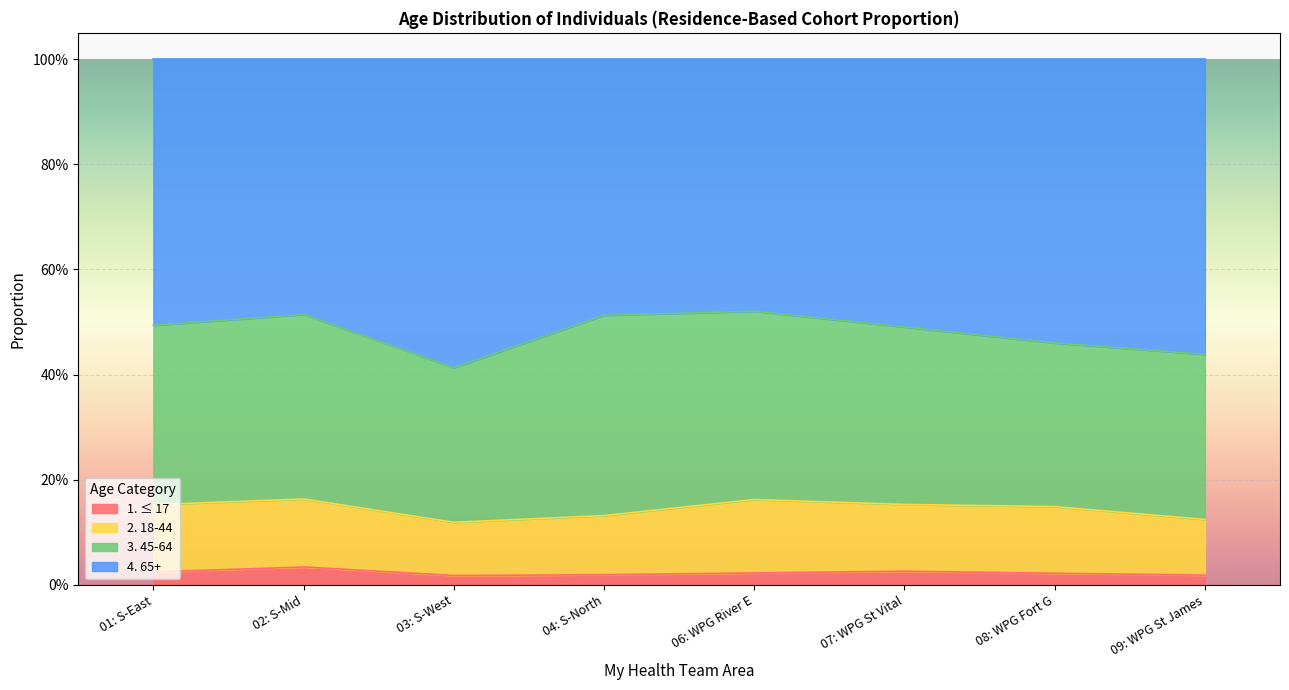

Does the chart display data point markers on the line(s)?

No